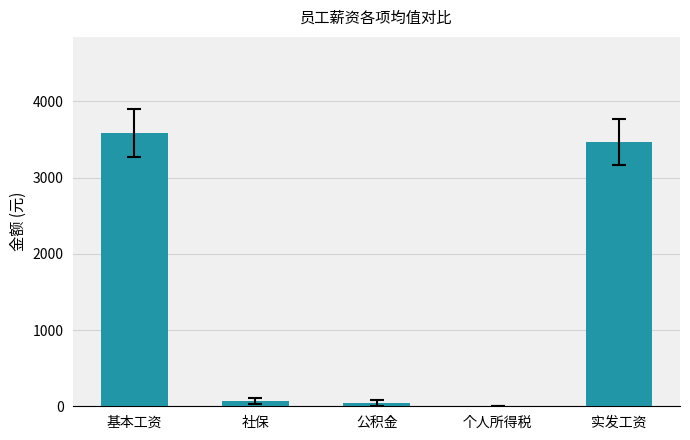

Read the value at 实发工资.

3470.1